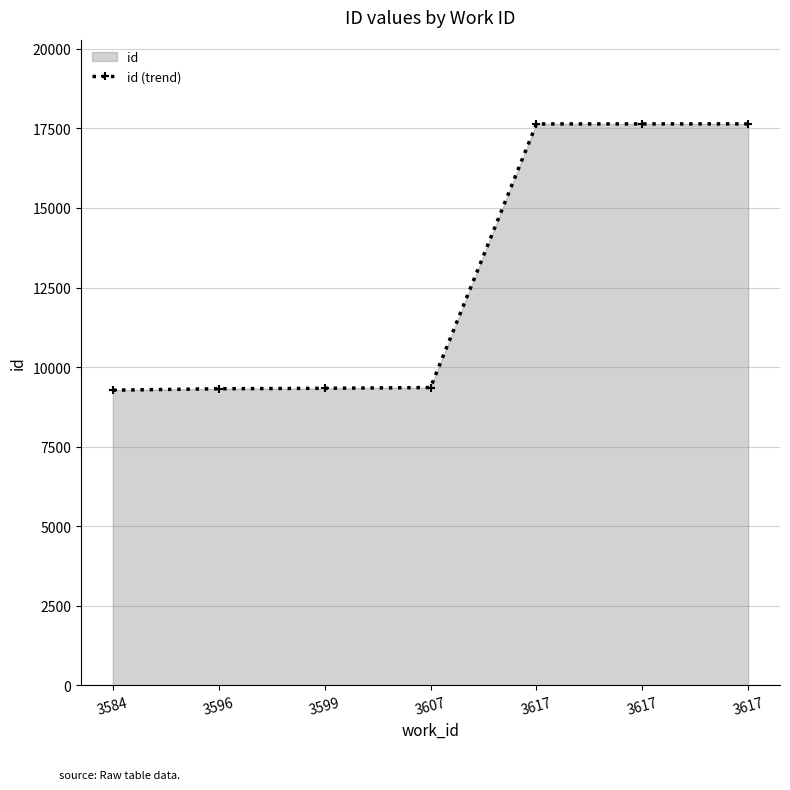

Reading left to right, what are all the values shown in this chart?

3584=9273	3596=9318	3599=9332	3607=9356	3617=17641	3617=17642	3617=17643